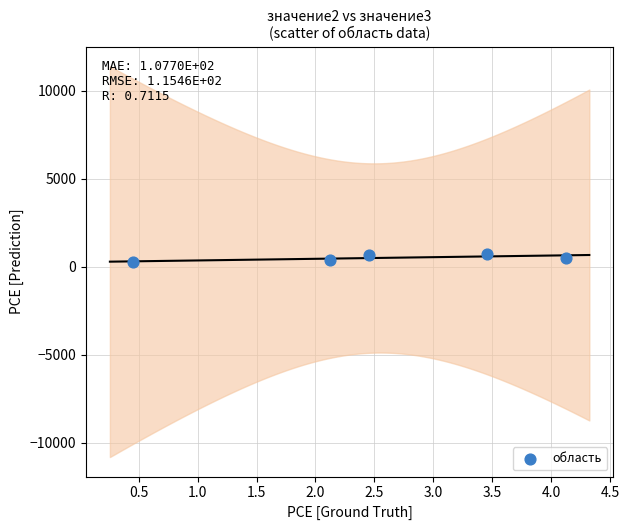

What is the range of Y values (max minus min)?

450